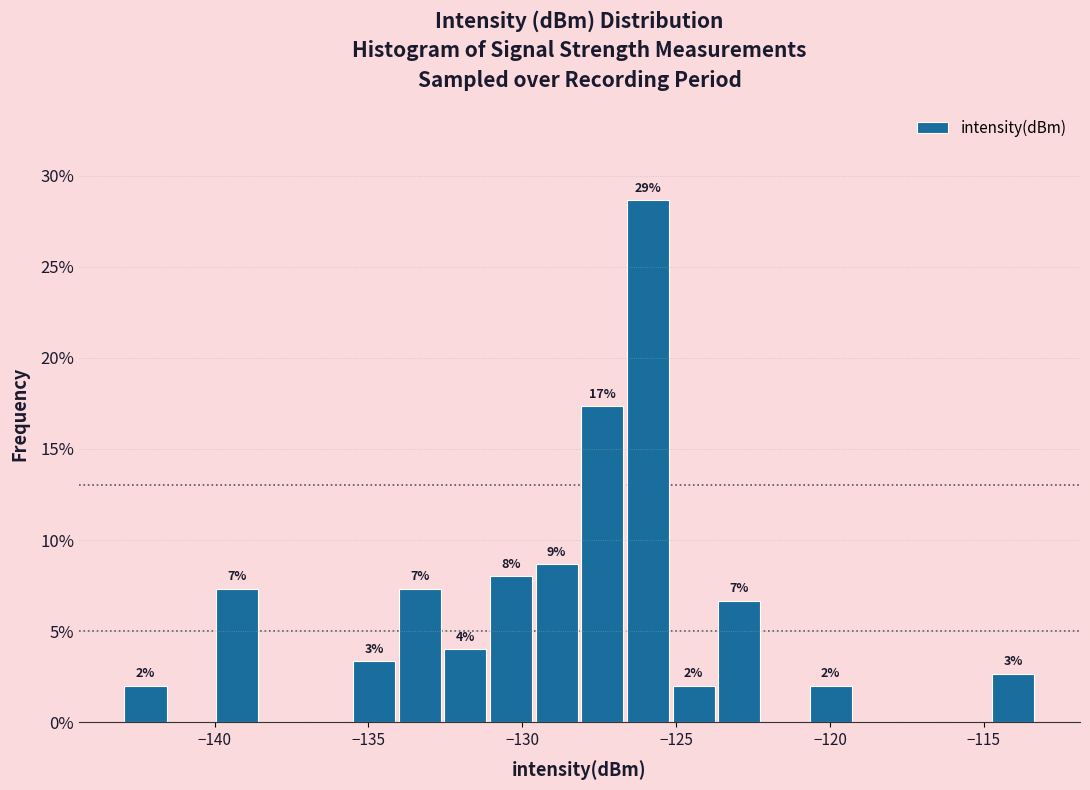

Read against the x-axis, roughly where is the centre of the tallest bar?

-126.0